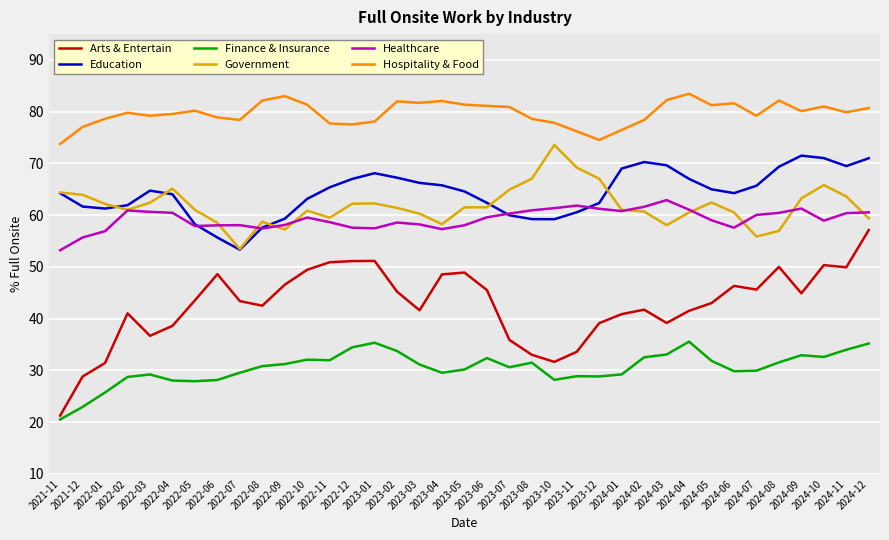

True or false: Government and Arts & Entertain cross at least once.

False